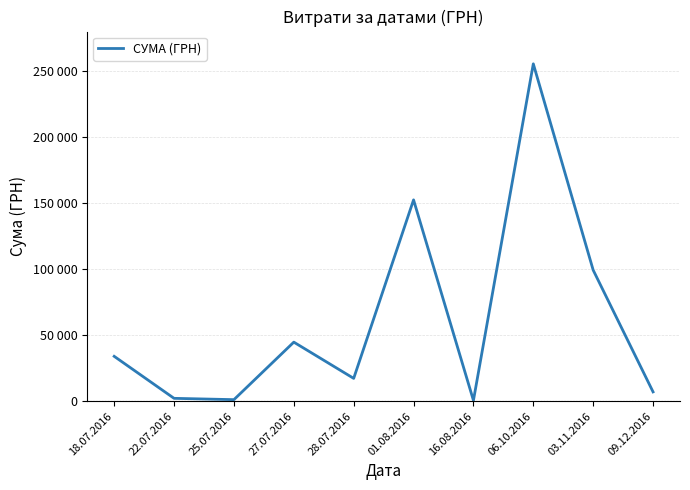

Approximately how many times larger is the value at 28.07.2016 compared to 01.08.2016?

0.1